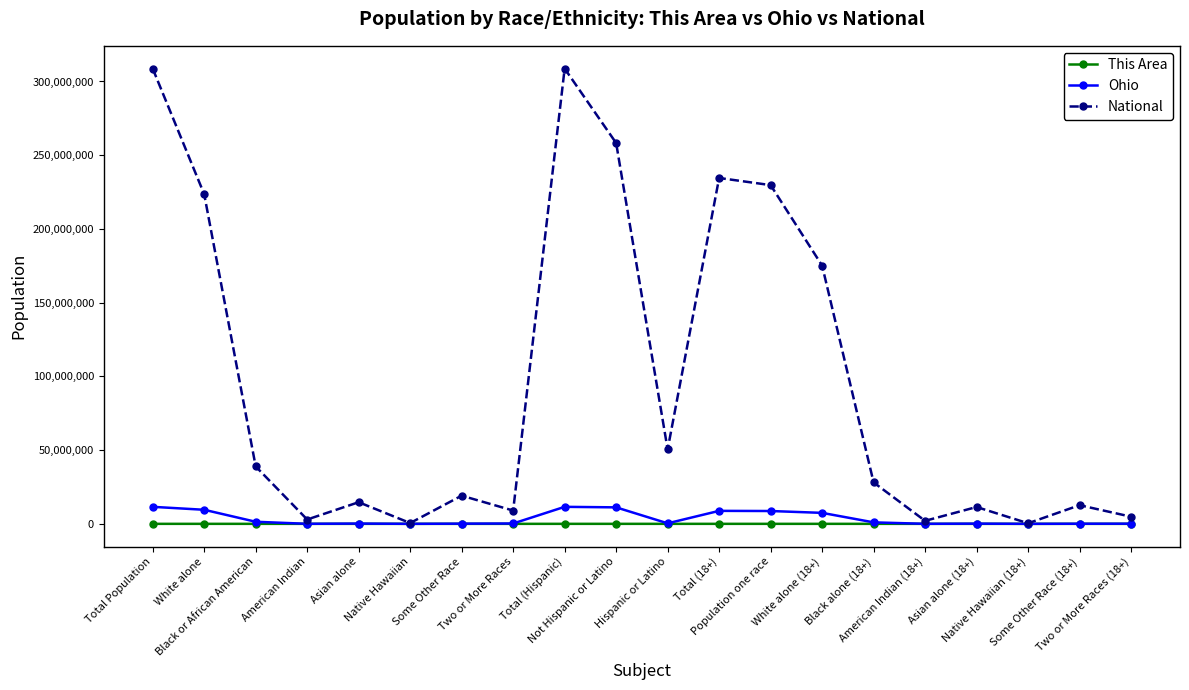

At how many categories does at least one series exceed 34100123?

9